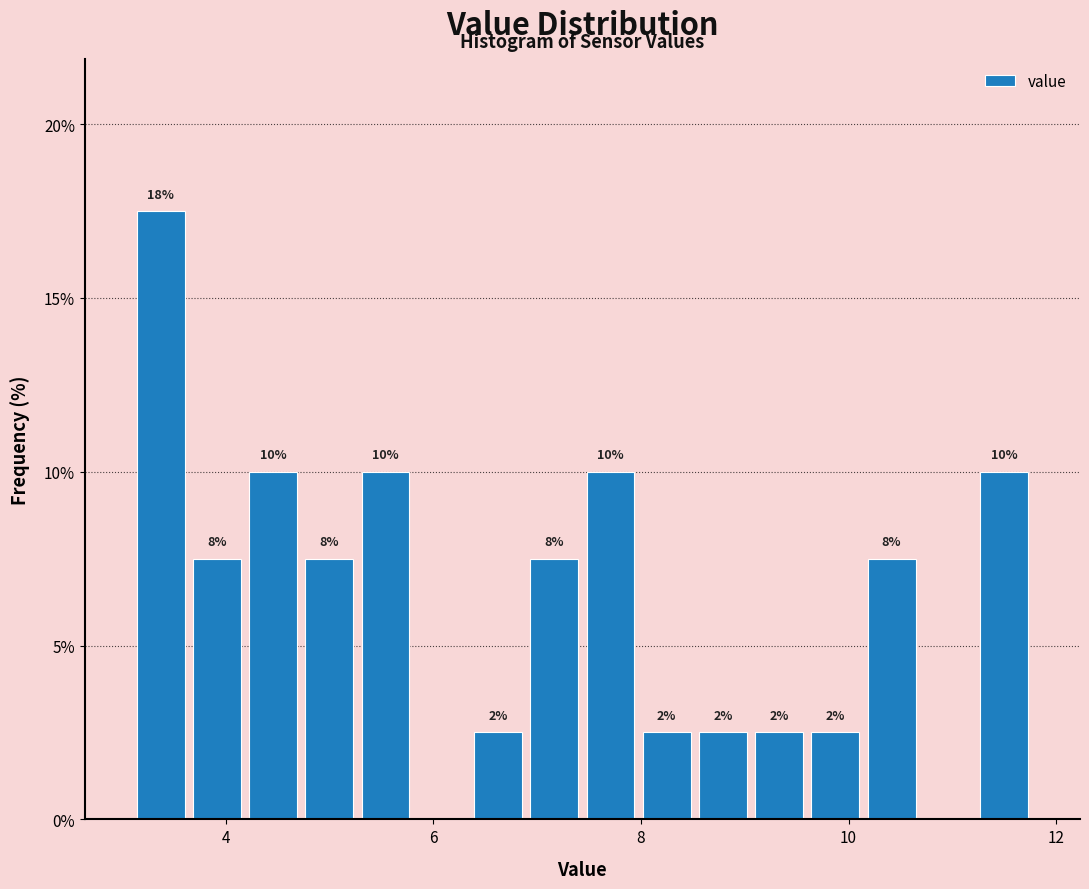

Around what value on the x-axis is the tallest bar? Give the approximate position of its centre, as read against the axis.

3.4